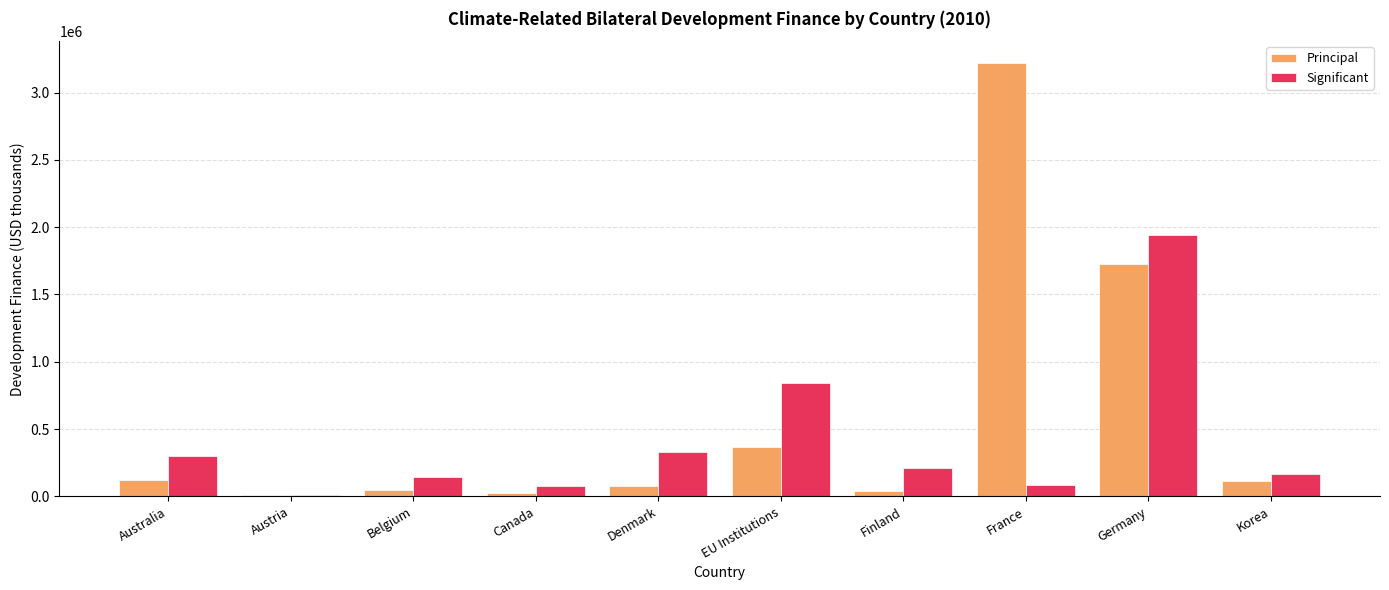

What value does the Significant series have at Australia?

301932.3